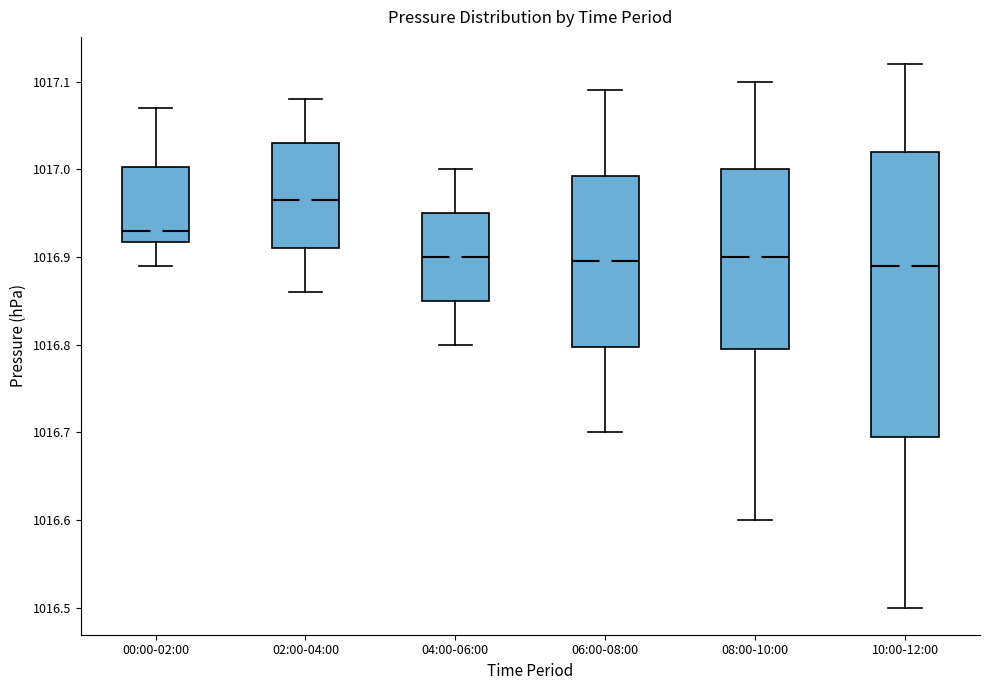

Reading left to right, read every box against the y-axis: the position of its median line, the range the box covers, and the ends of its whiskers. The values are not printed on the chart, so give them approximately, as read against the axis.

00:00-02:00: median 1016.93, box 1016.92 to 1017.00, whiskers 1016.89 to 1017.07
02:00-04:00: median 1016.97, box 1016.91 to 1017.03, whiskers 1016.86 to 1017.08
04:00-06:00: median 1016.90, box 1016.85 to 1016.95, whiskers 1016.80 to 1017.00
06:00-08:00: median 1016.90, box 1016.80 to 1016.99, whiskers 1016.70 to 1017.09
08:00-10:00: median 1016.90, box 1016.80 to 1017.00, whiskers 1016.60 to 1017.10
10:00-12:00: median 1016.89, box 1016.70 to 1017.02, whiskers 1016.50 to 1017.12